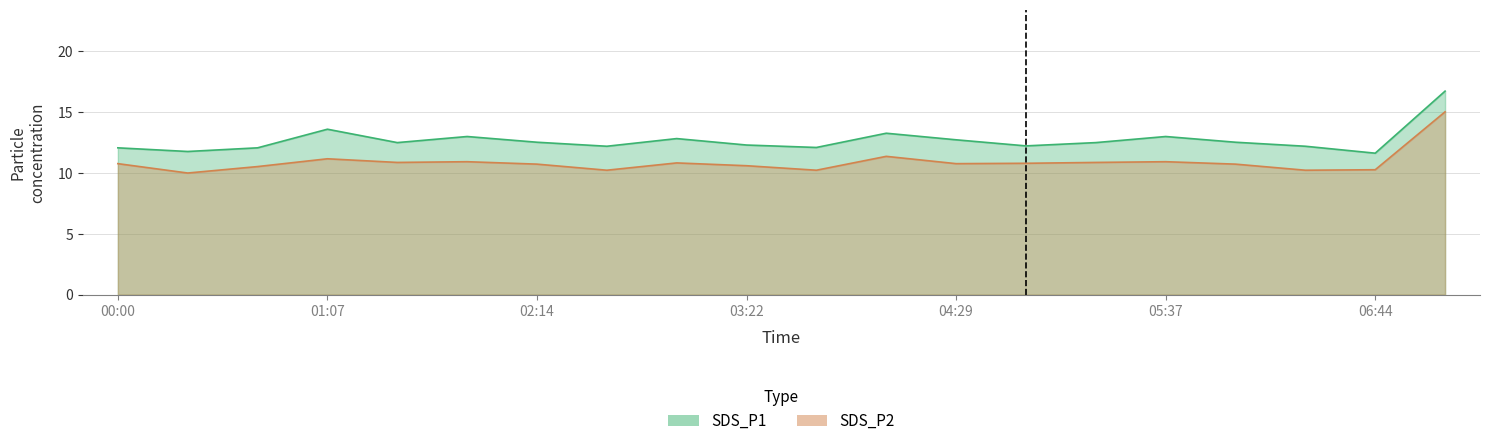

Reading left to right, list all the values displayed in this chart.

SDS_P1: 00:00=12.1	00:23=11.8	00:45=12.1	01:07=13.6	01:29=12.5	01:52=13.0	02:14=12.5	02:37=12.2	02:59=12.8	03:22=12.3	03:44=12.1	04:07=13.3	04:29=12.7	04:52=12.2	05:14=12.5	05:37=13.0	05:59=12.5	06:22=12.2	06:44=11.6	07:07=16.7
SDS_P2: 00:00=10.8	00:23=10.0	00:45=10.5	01:07=11.2	01:29=10.9	01:52=10.9	02:14=10.7	02:37=10.2	02:59=10.8	03:22=10.6	03:44=10.2	04:07=11.4	04:29=10.8	04:52=10.8	05:14=10.9	05:37=10.9	05:59=10.7	06:22=10.2	06:44=10.3	07:07=15.0